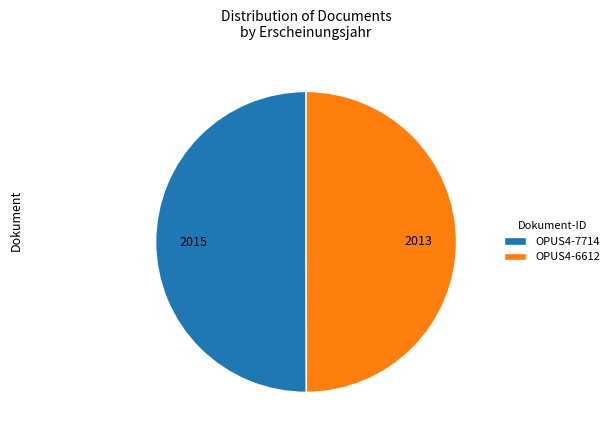

Combined, do OPUS4-7714 and OPUS4-6612 account for over 50%?

Yes